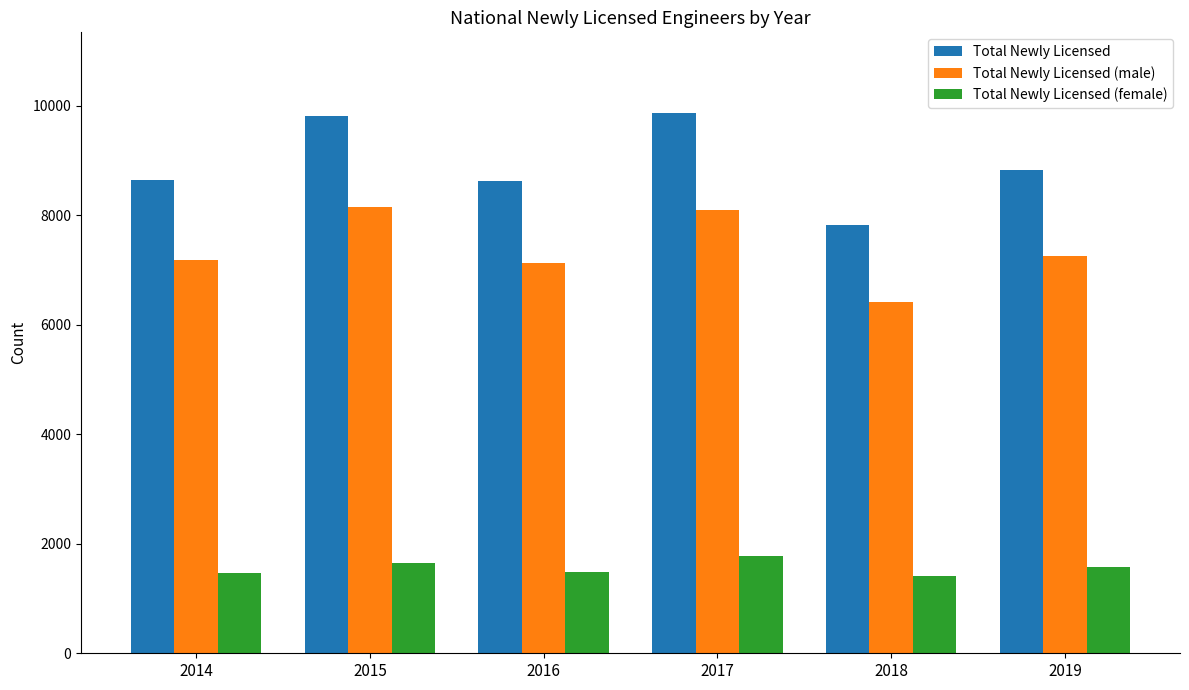

What is the average value of the Total Newly Licensed (female) series?

1561